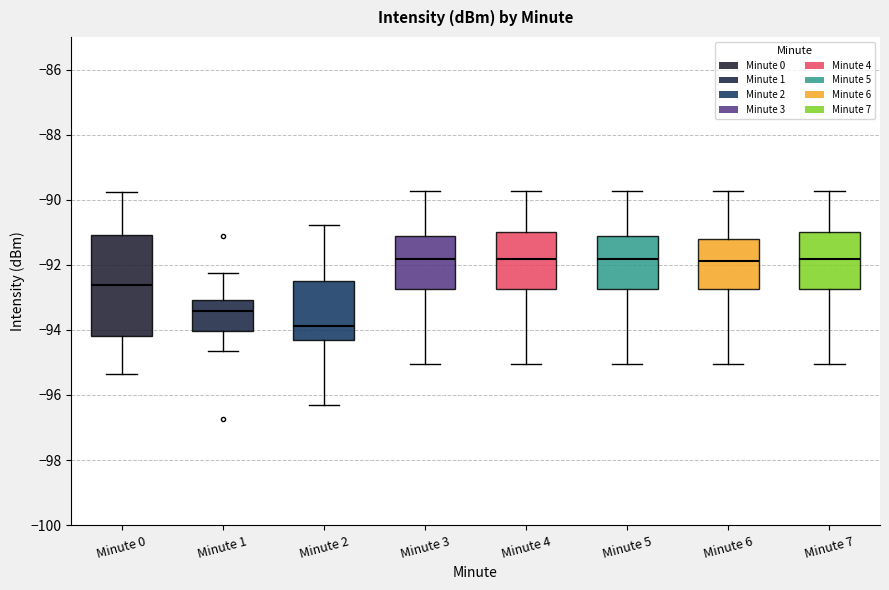

Reading left to right, read every box against the y-axis: the position of its median line, the range the box covers, and the ends of its whiskers. The values are not printed on the chart, so give them approximately, as read against the axis.

Minute 0: median -92.6, box -94.2 to -91.0, whiskers -95.4 to -89.8
Minute 1: median -93.4, box -94.0 to -93.0, whiskers -94.6 to -92.2
Minute 2: median -93.8, box -94.2 to -92.6, whiskers -96.2 to -90.8
Minute 3: median -91.8, box -92.8 to -91.0, whiskers -95.0 to -89.8
Minute 4: median -91.8, box -92.8 to -91.0, whiskers -95.0 to -89.8
Minute 5: median -91.8, box -92.8 to -91.0, whiskers -95.0 to -89.8
Minute 6: median -91.8, box -92.8 to -91.2, whiskers -95.0 to -89.8
Minute 7: median -91.8, box -92.8 to -91.0, whiskers -95.0 to -89.8